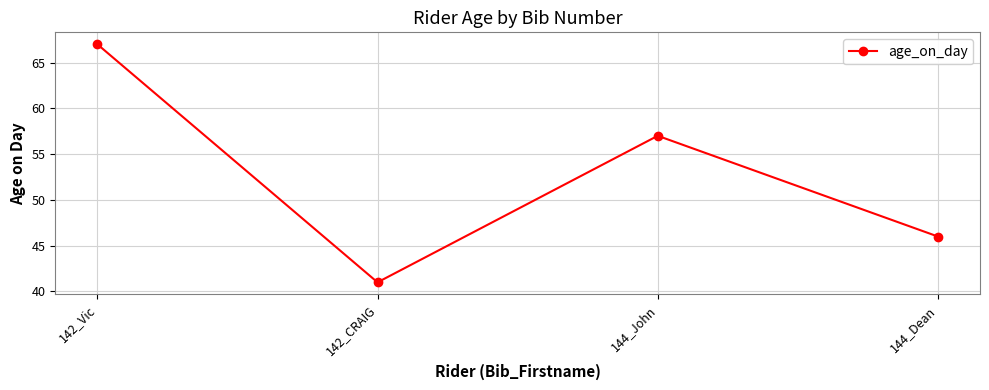

Is this an area chart (filled region under the line)?

No